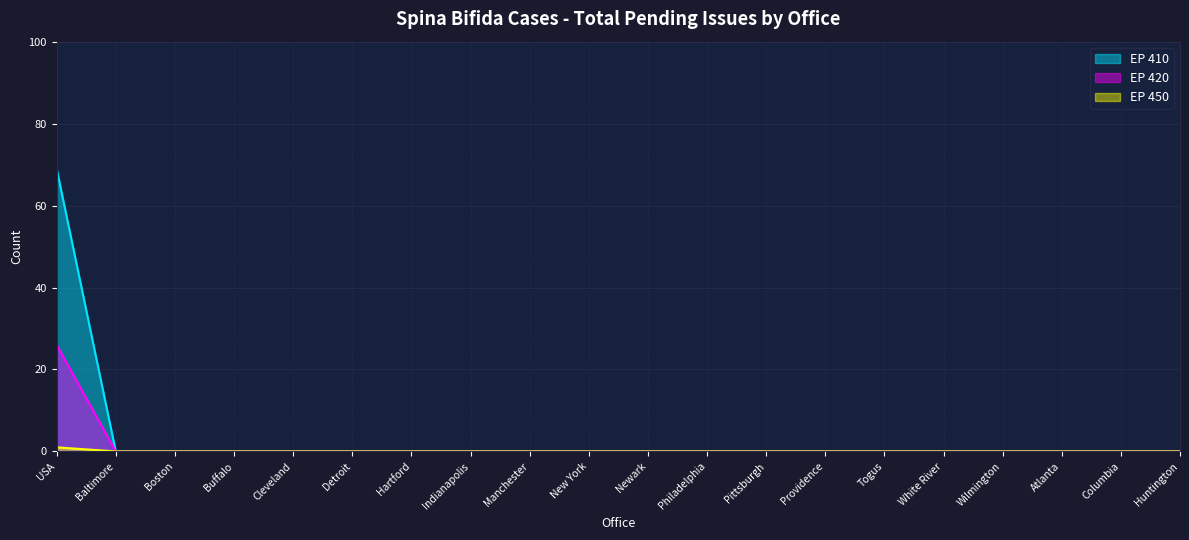

Reading right to left, transcribe all the data shown in this chart.

EP 410: Huntington=0	Columbia=0	Atlanta=0	Wilmington=0	White River=0	Togus=0	Providence=0	Pittsburgh=0	Philadelphia=0	Newark=0	New York=0	Manchester=0	Indianapolis=0	Hartford=0	Detroit=0	Cleveland=0	Buffalo=0	Boston=0	Baltimore=0	USA=69
EP 420: Huntington=0	Columbia=0	Atlanta=0	Wilmington=0	White River=0	Togus=0	Providence=0	Pittsburgh=0	Philadelphia=0	Newark=0	New York=0	Manchester=0	Indianapolis=0	Hartford=0	Detroit=0	Cleveland=0	Buffalo=0	Boston=0	Baltimore=0	USA=26
EP 450: Huntington=0	Columbia=0	Atlanta=0	Wilmington=0	White River=0	Togus=0	Providence=0	Pittsburgh=0	Philadelphia=0	Newark=0	New York=0	Manchester=0	Indianapolis=0	Hartford=0	Detroit=0	Cleveland=0	Buffalo=0	Boston=0	Baltimore=0	USA=1